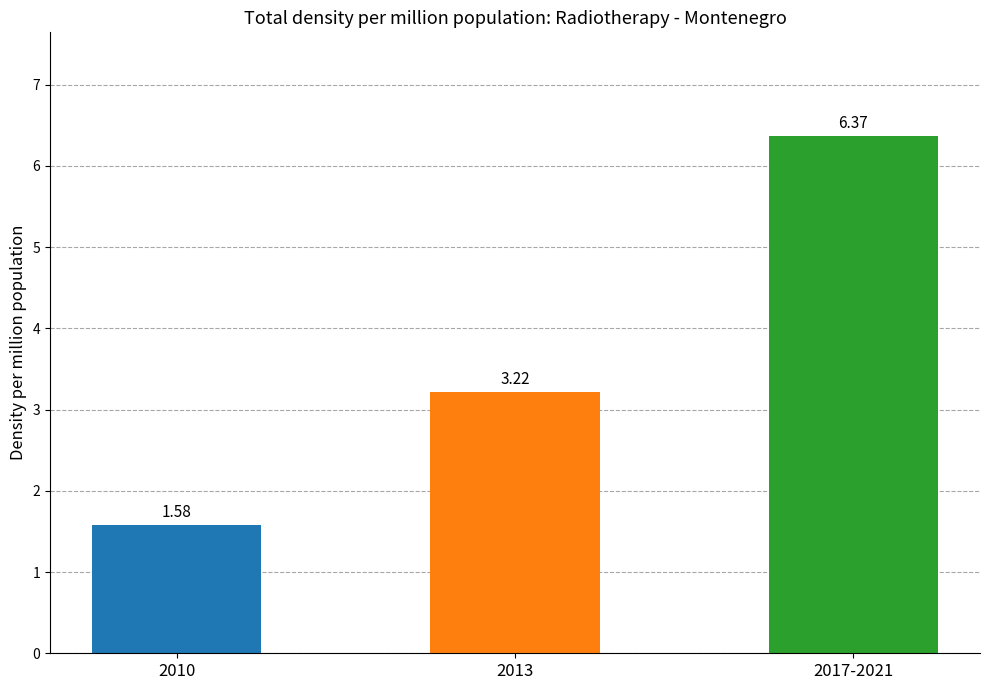

What is the label of the 1st bar from the left?

2010